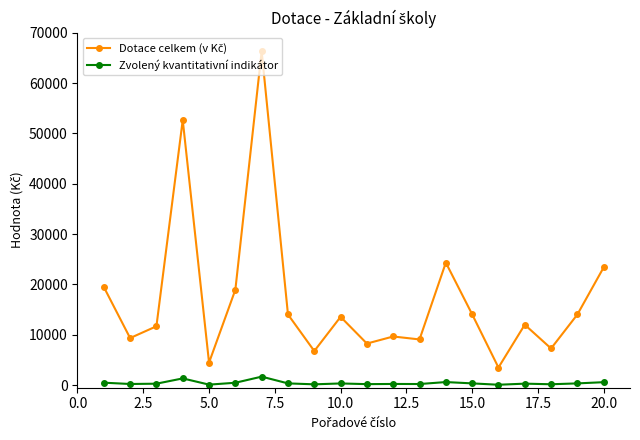

True or false: Zvolený kvantitativní indikátor has more than 1 points higher than both neighbors.

True